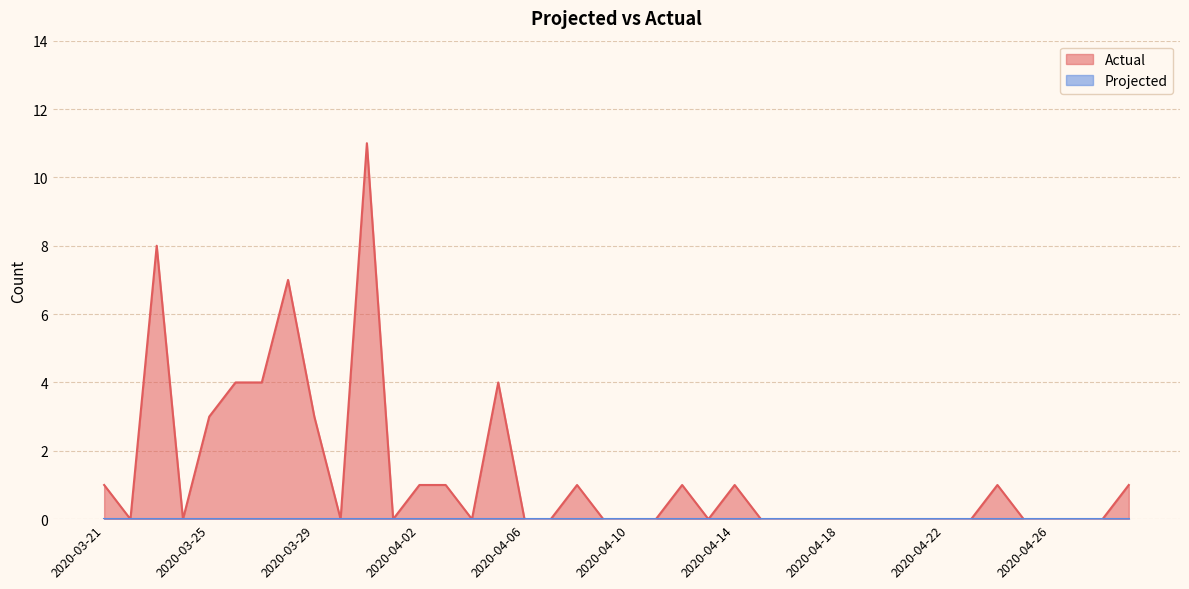

What is the difference between the maximum and minimum values?

11